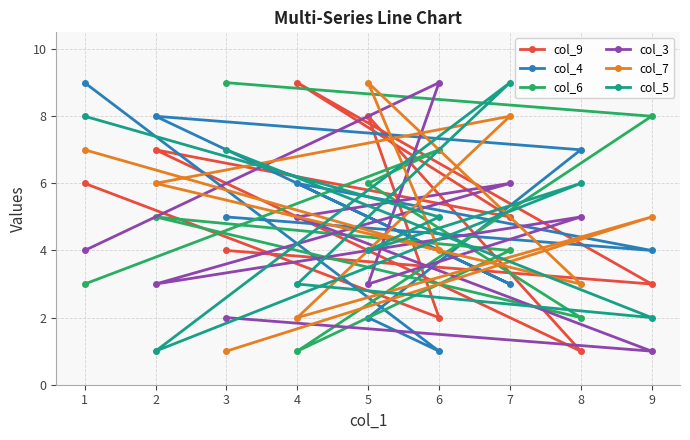

At which category does col_7 reach its first local peak?

5